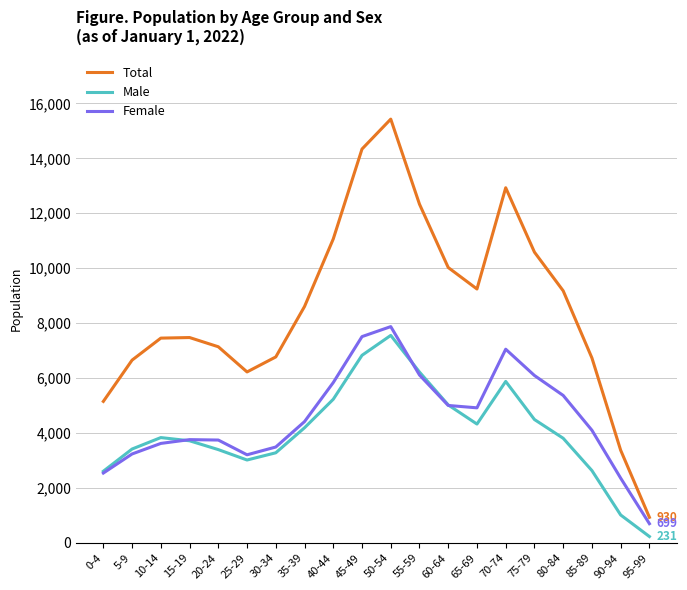

Which series changed the most between 60-64 and 70-74?

Total